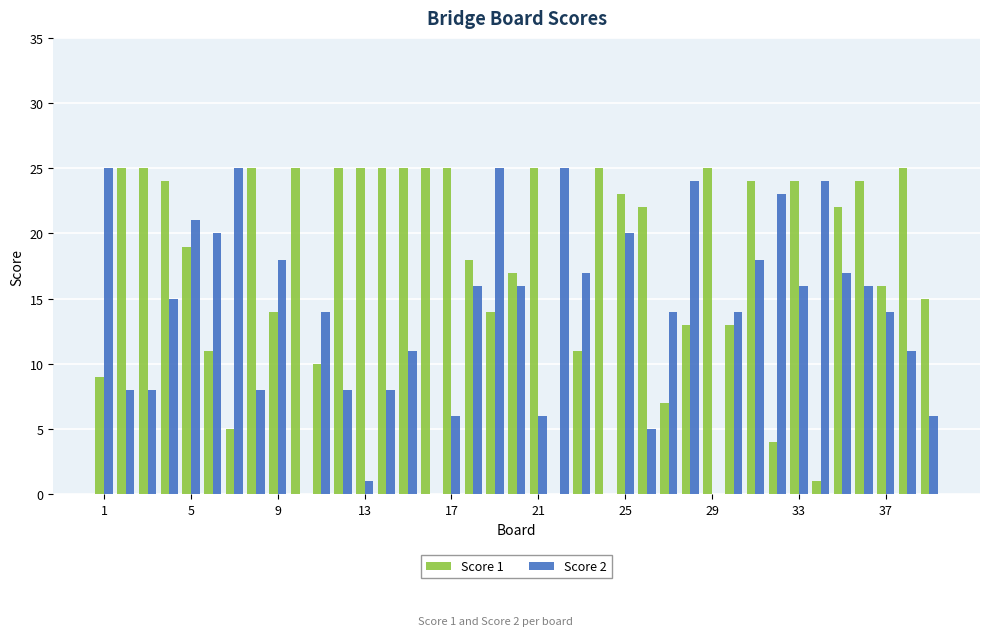

What is the sum of all Score 2 values?

523